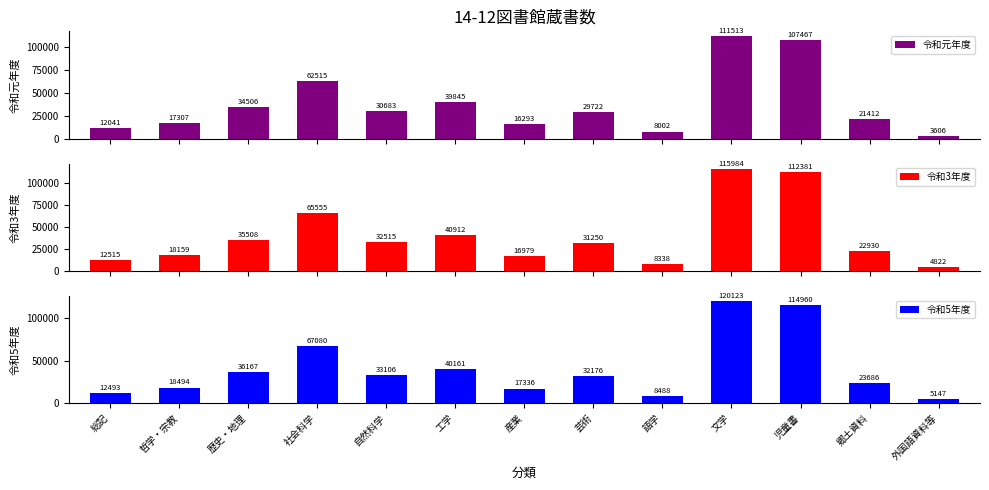

What is the difference between the maximum and minimum values in the 令和元年度 series?

107907